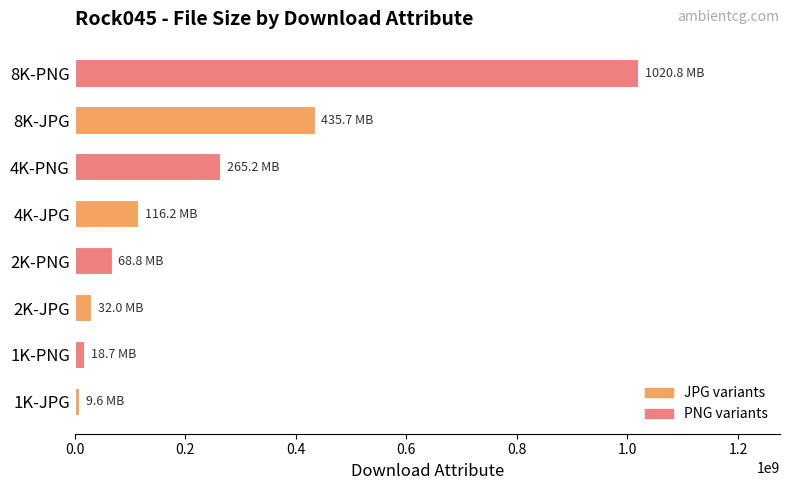

Where is the data nearest to the value 515195457?

8K-JPG